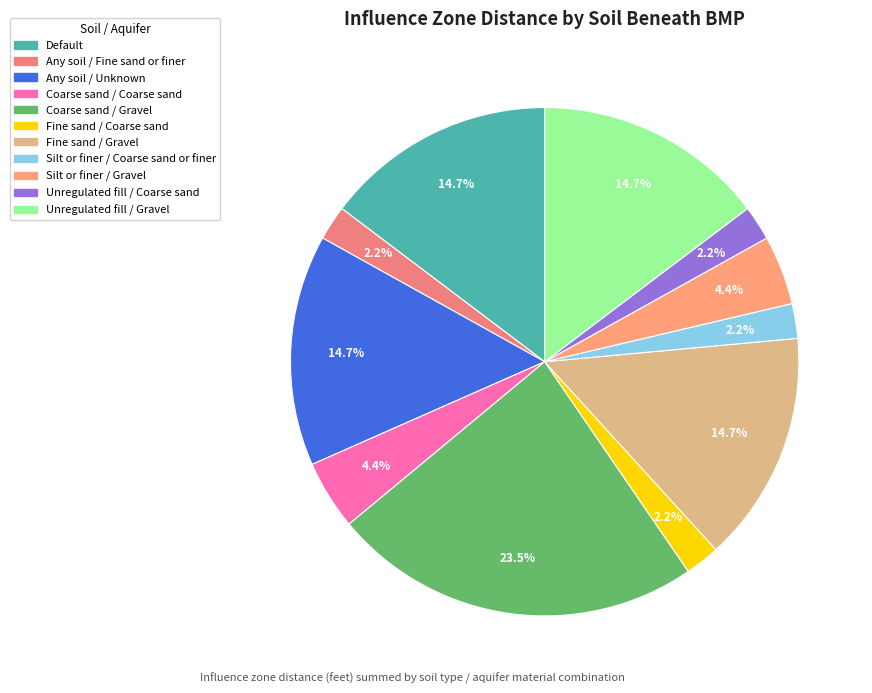

Which has a higher value, Fine sand / Gravel or Fine sand / Coarse sand?

Fine sand / Gravel